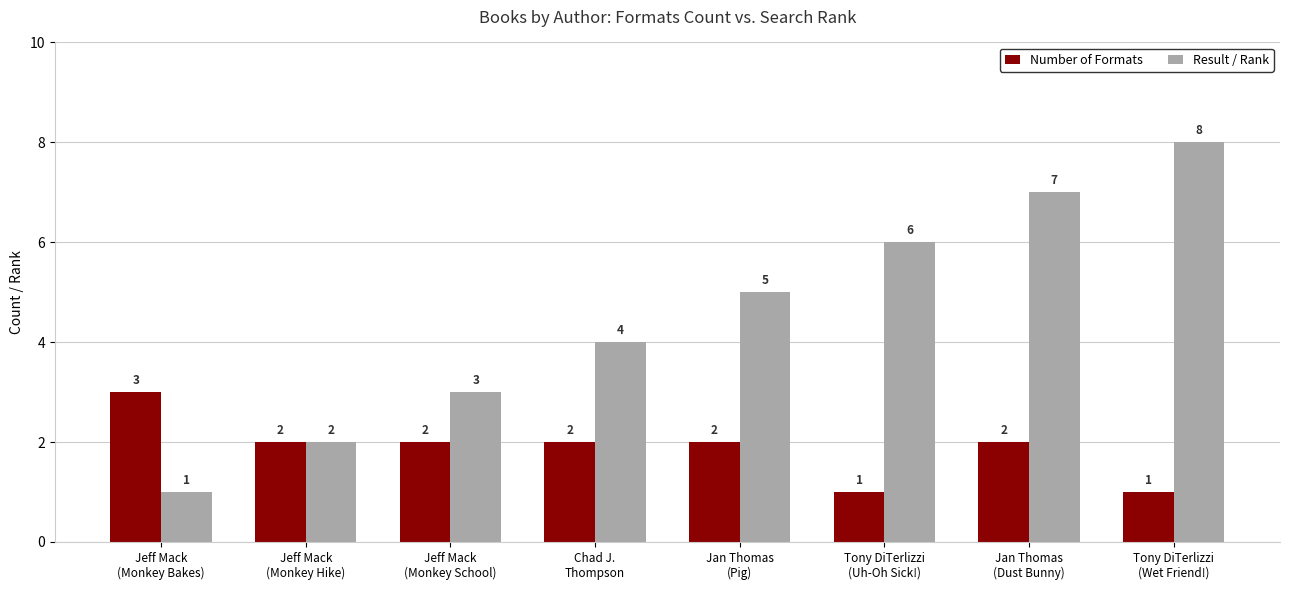

At which label does Result / Rank reach its peak?

Tony DiTerlizzi
(Wet Friend!)